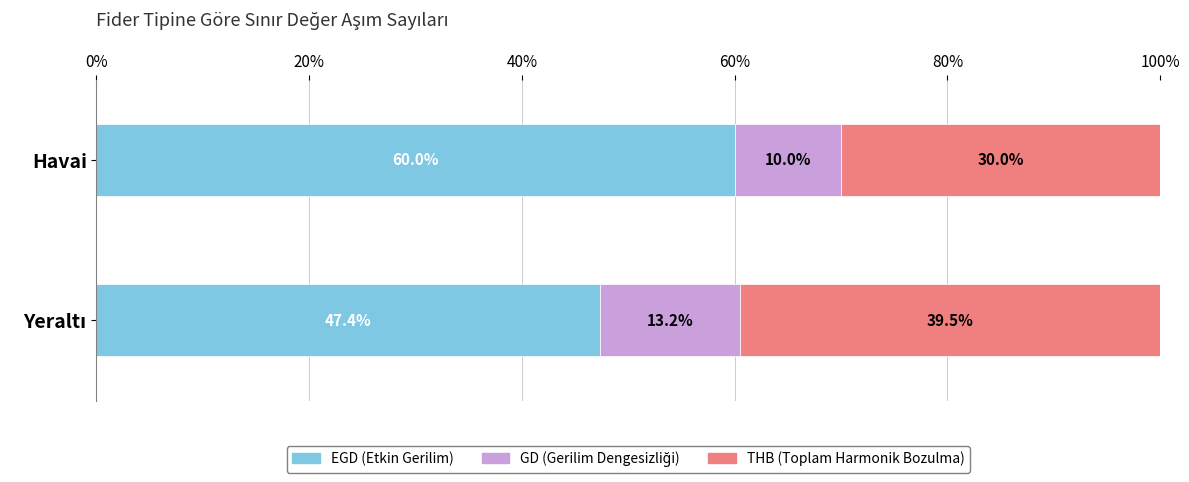

The value of EGD (Etkin Gerilim) at Havai is 60.0. True or false?

True